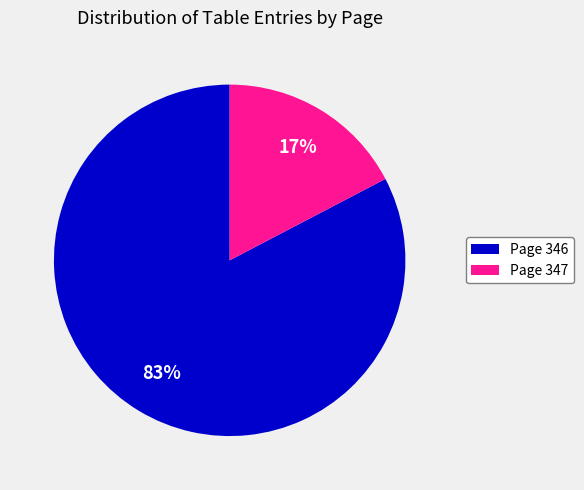

Between Page 347 and Page 346, which is larger?

Page 346